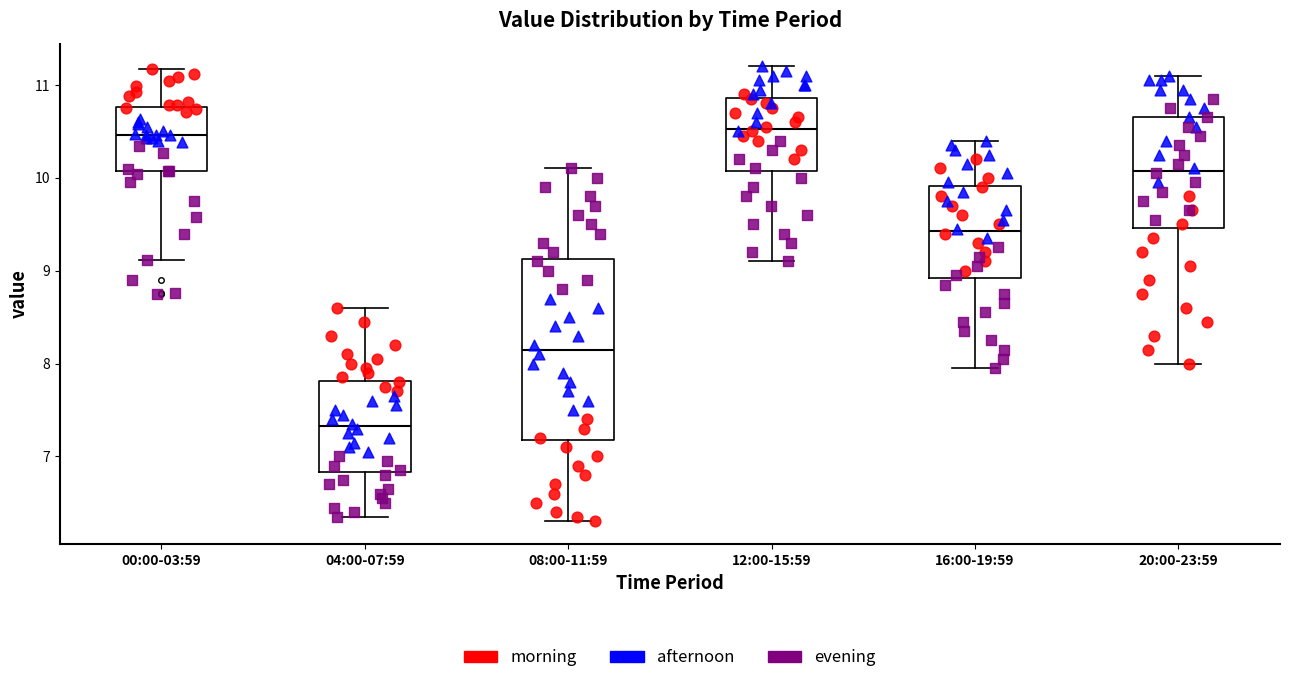

Comparing the boxes themselves (not the whiskers), which one is the tallest?

08:00-11:59